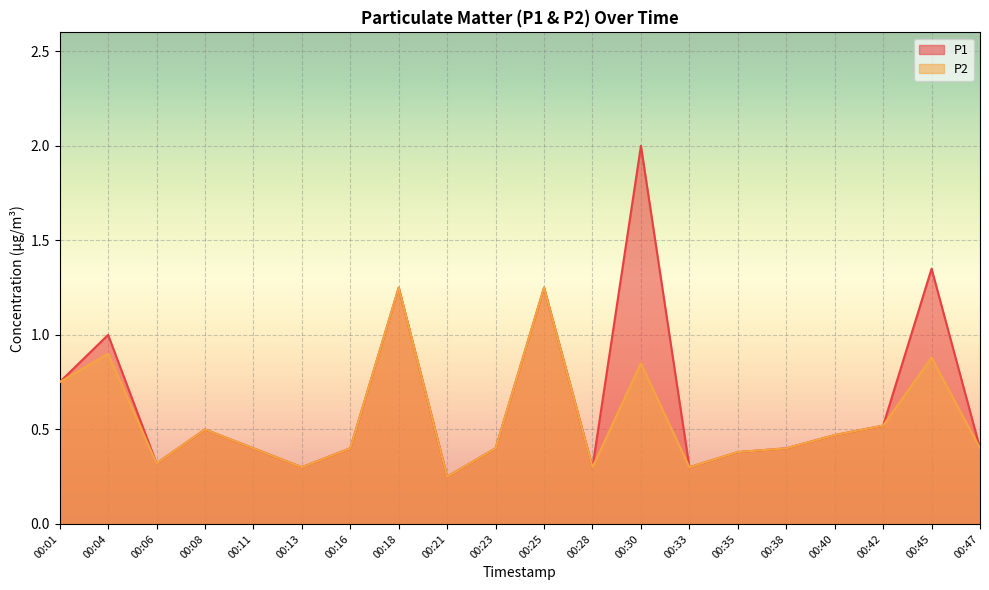

Is the value of P2 at 00:45 greater than the value of P1 at 00:40?

Yes